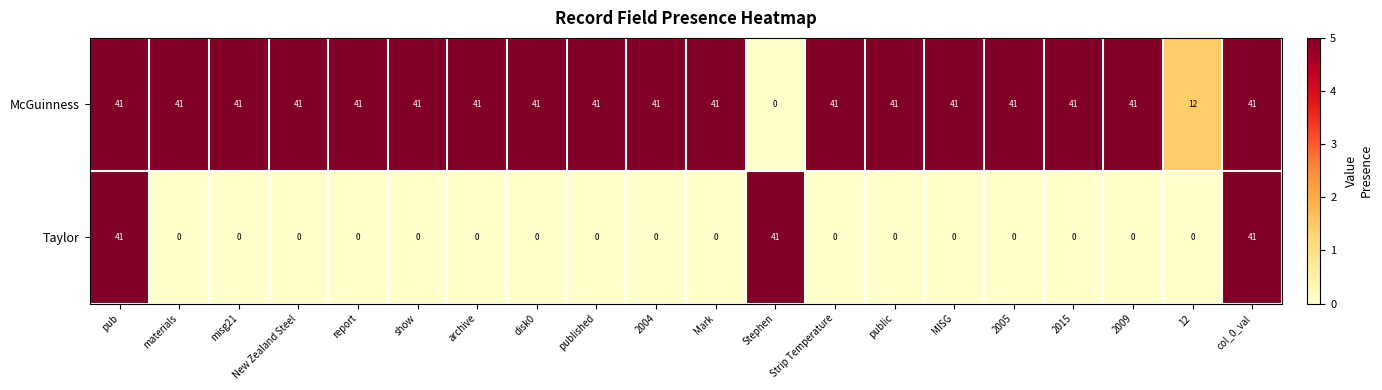

Which series has the largest total across all categories?

McGuinness